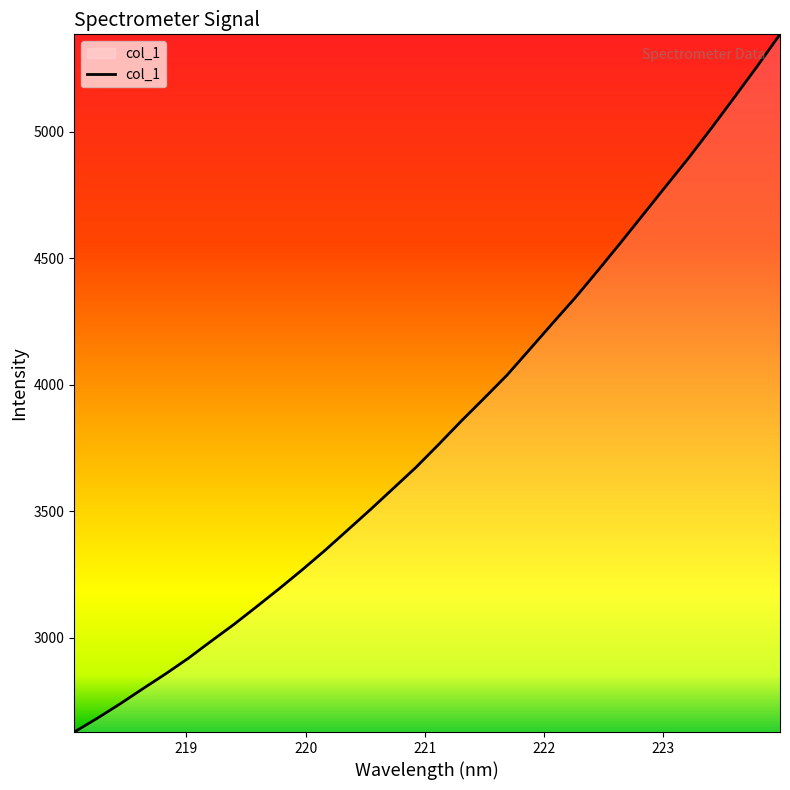

Reading left to right, what are all the values shown in this chart?

2626.8	2680.9	2737.6	2797.6	2856.4	2918.3	2985.8	3052.0	3122.6	3194.2	3268.3	3345.1	3425.7	3506.8	3590.2	3673.7	3764.6	3857.8	3947.5	4038.5	4140.6	4243.5	4344.9	4452.8	4563.0	4675.1	4787.7	4899.4	5017.2	5137.9	5260.1	5386.2